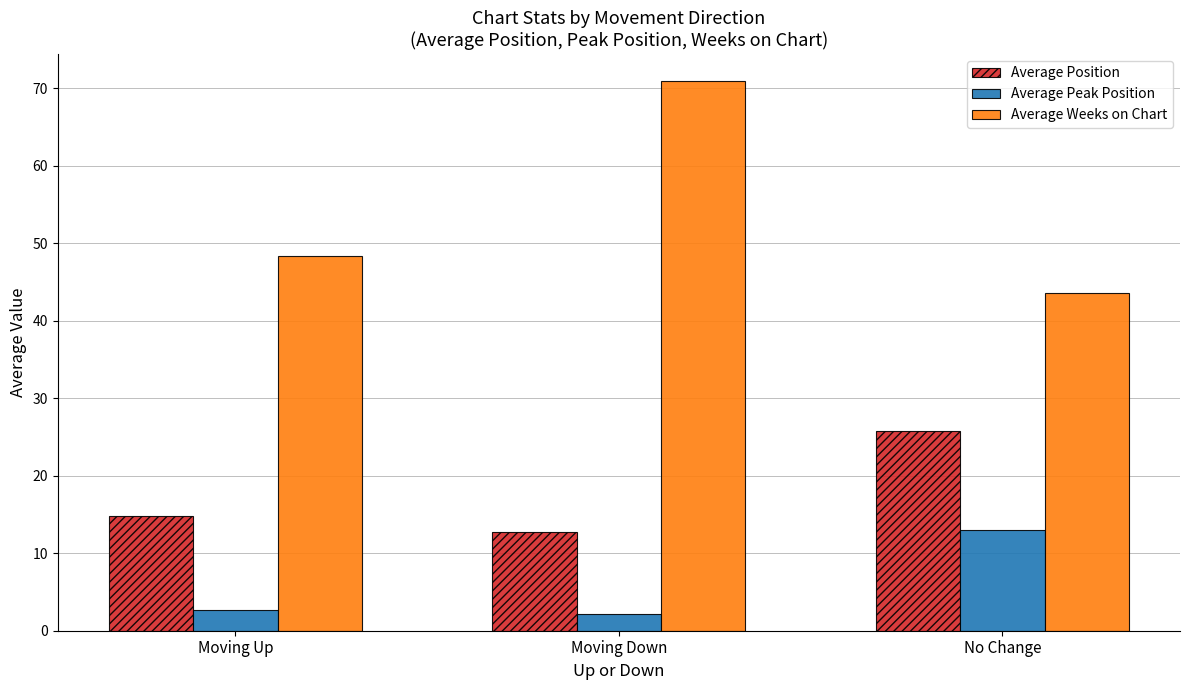

What is the label of the 1st bar from the right?

No Change